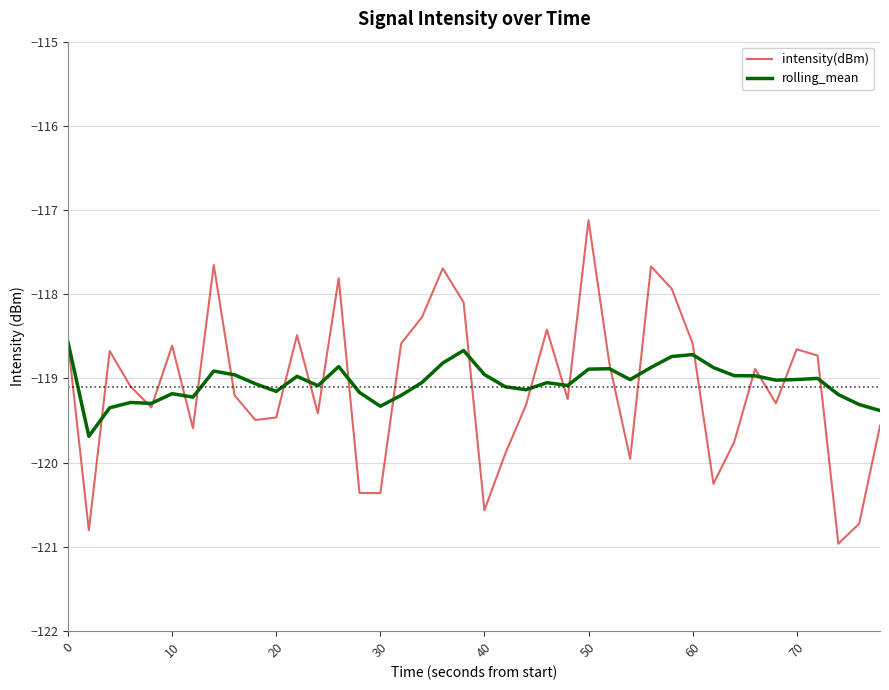

True or false: intensity(dBm) has more than 2 points higher than both neighbors.

True